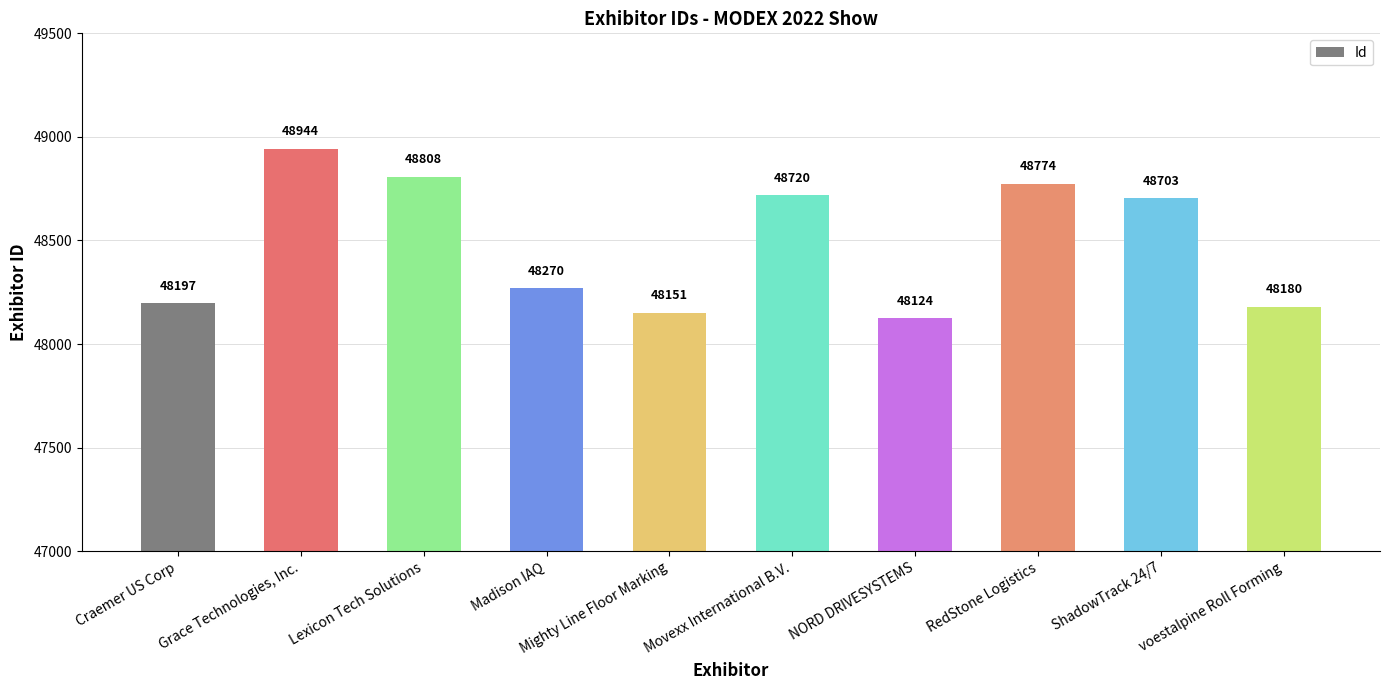

Approximately how many times larger is the value at Lexicon Tech Solutions compared to RedStone Logistics?

1.0